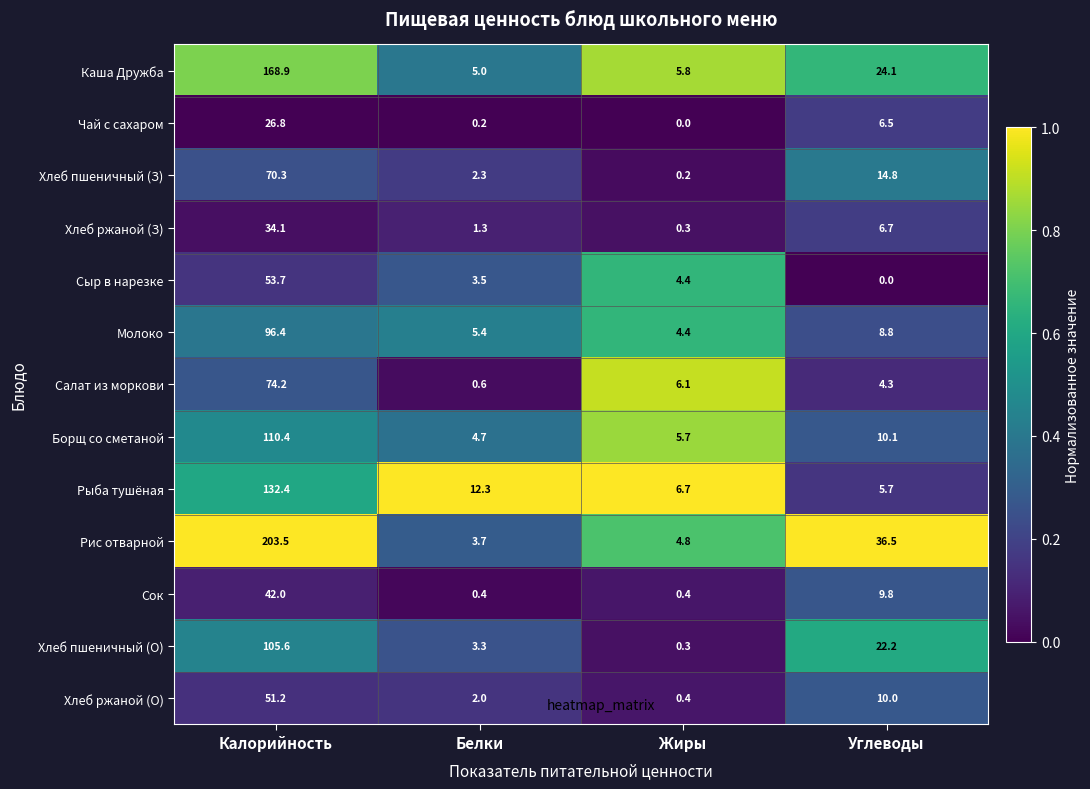

What is the greatest value displayed?

203.5